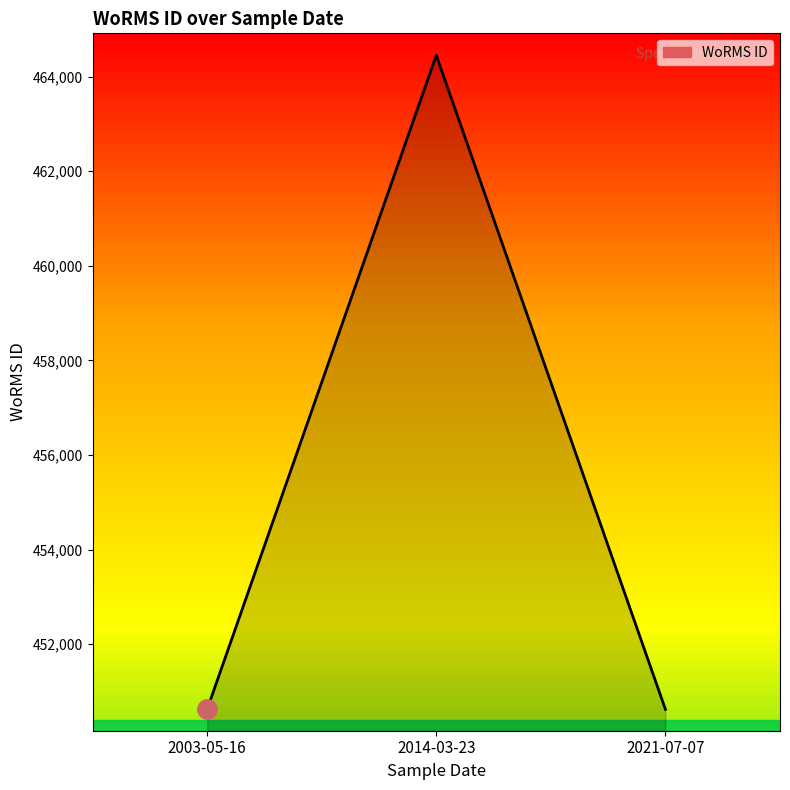

How many distinct data groups are displayed?

1